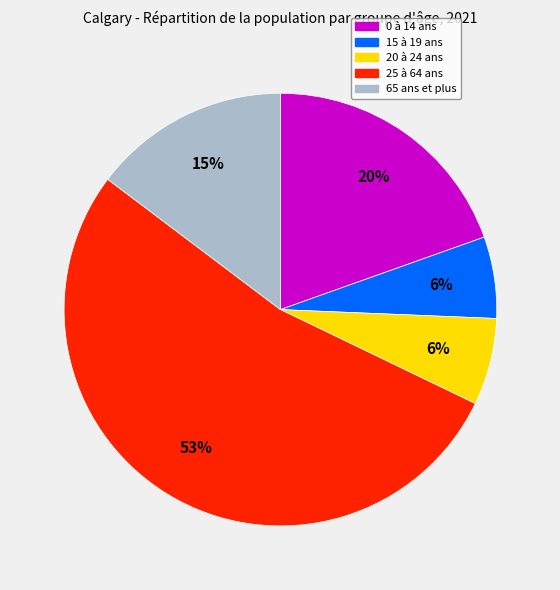

Which has a higher value, 65 ans et plus or 25 à 64 ans?

25 à 64 ans